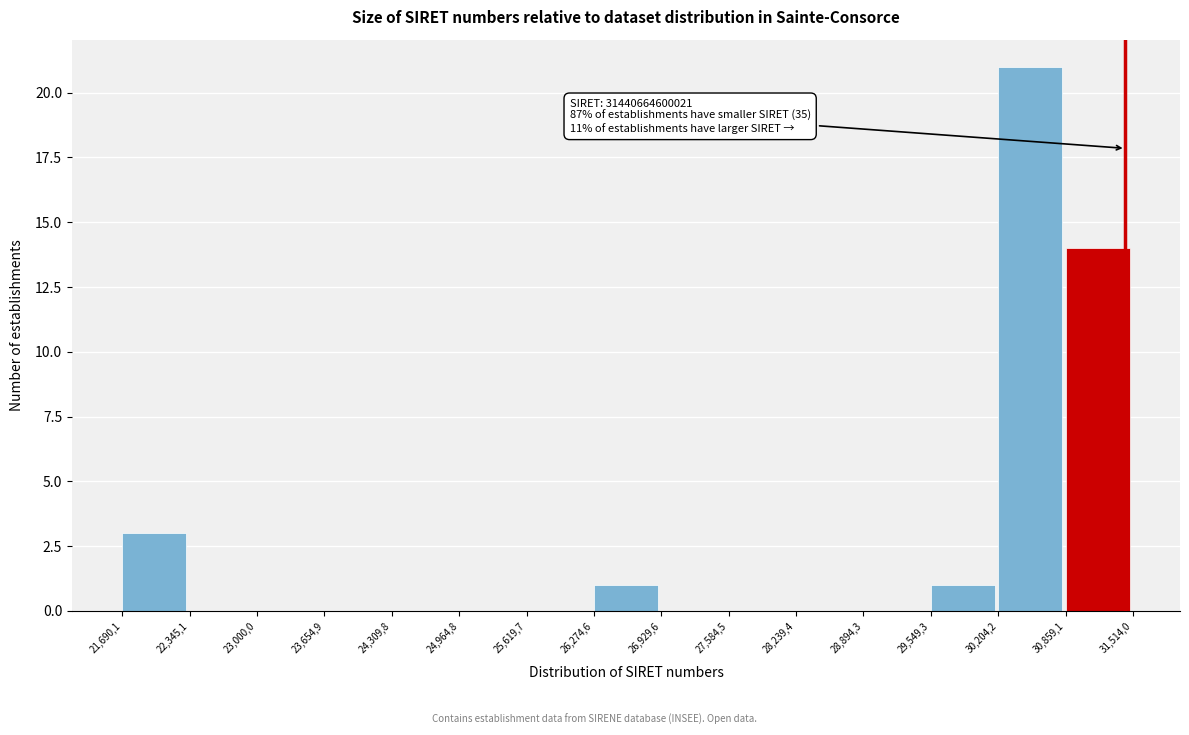

Reading right to left, extract all data points from this chart.

30,859,1=14	30,204,2=21	29,549,3=1	28,894,3=0	28,239,4=0	27,584,5=0	26,929,6=0	26,274,6=1	25,619,7=0	24,964,8=0	24,309,8=0	23,654,9=0	23,000,0=0	22,345,1=0	21,690,1=3